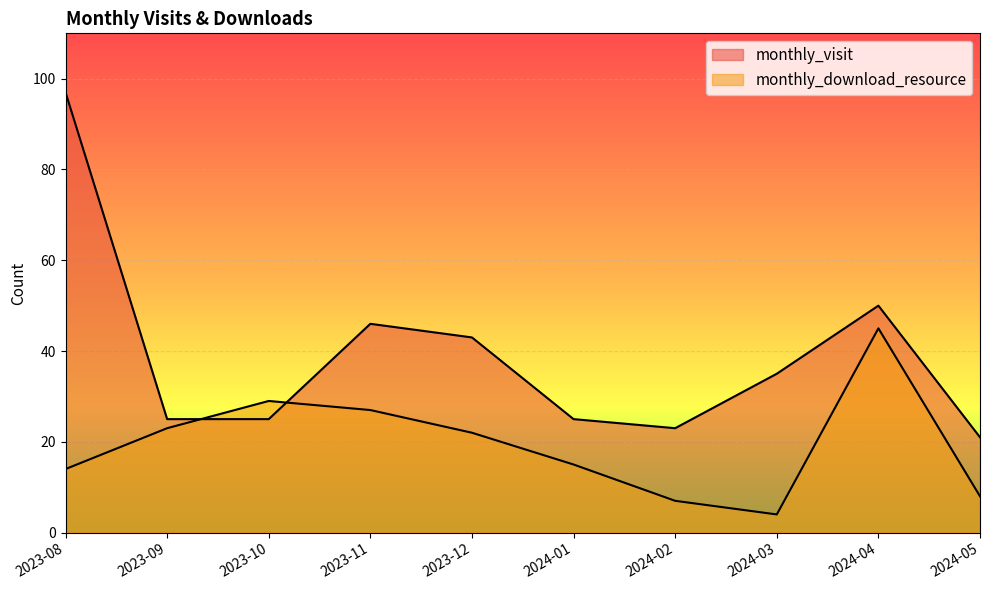

What is the spread (max minus min) of values at 2024-03?

31